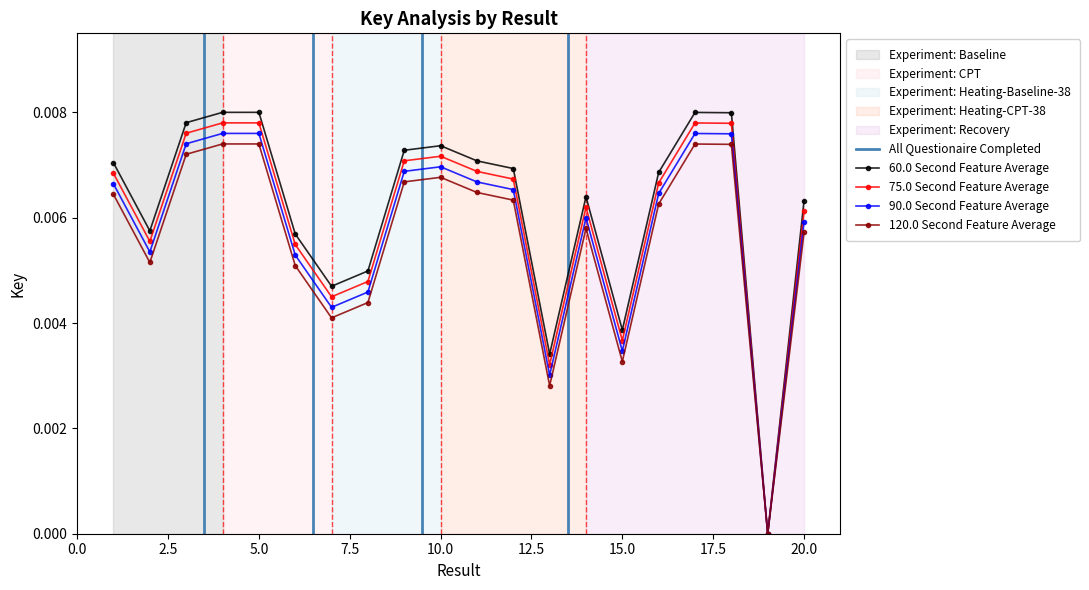

True or false: 90.0 Second Feature Average has more than 1 points higher than both neighbors.

True